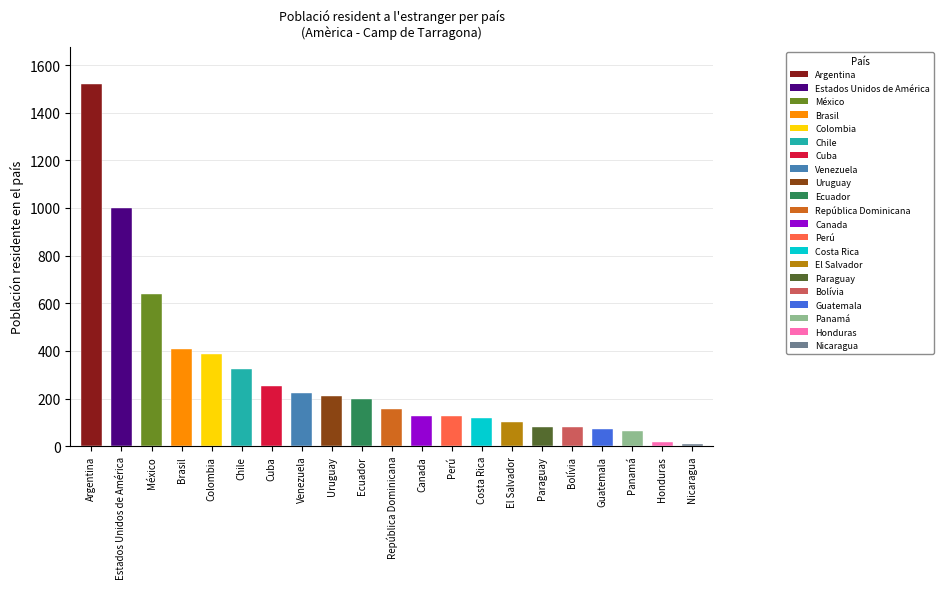

What is the greatest value displayed?

1522